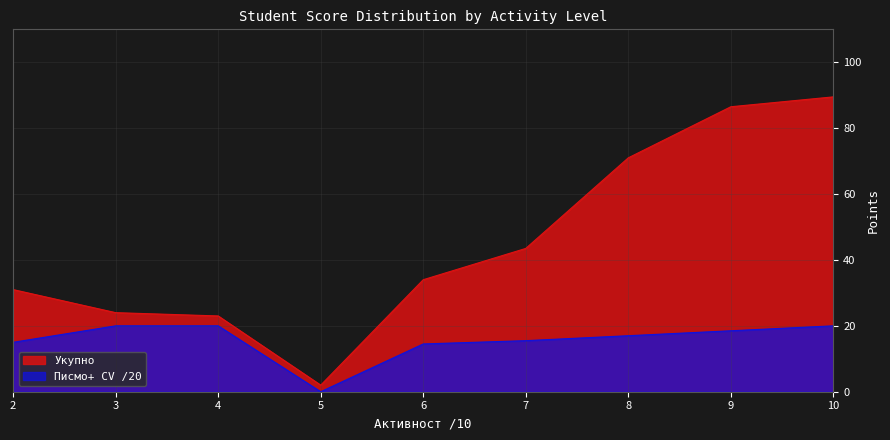

What is the difference between the maximum and minimum values in the Писмо+ CV /20 series?

20.0